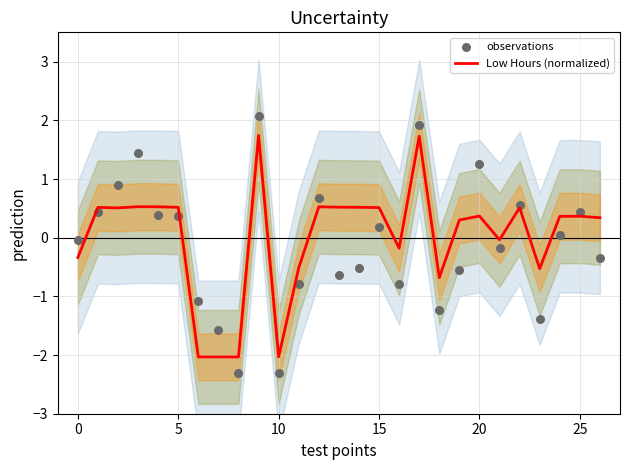

Which series contains the lowest Y value?

observations